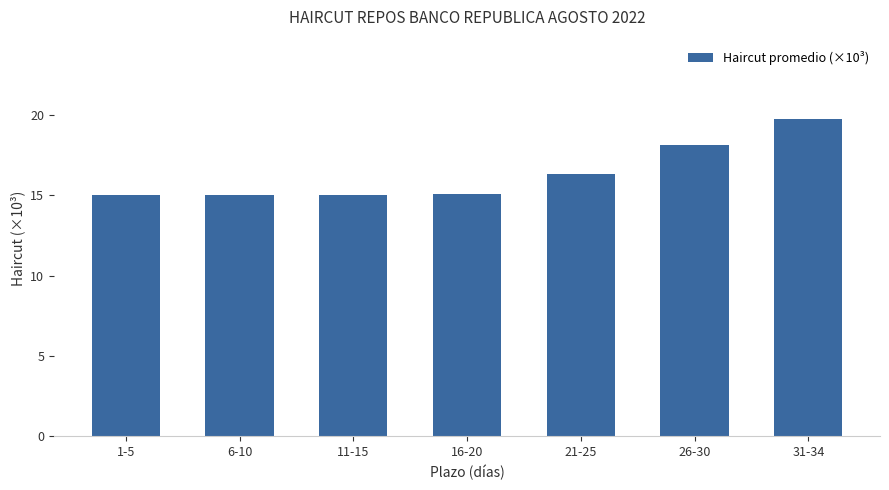

What is the difference between the values at 16-20 and 31-34?

4.7